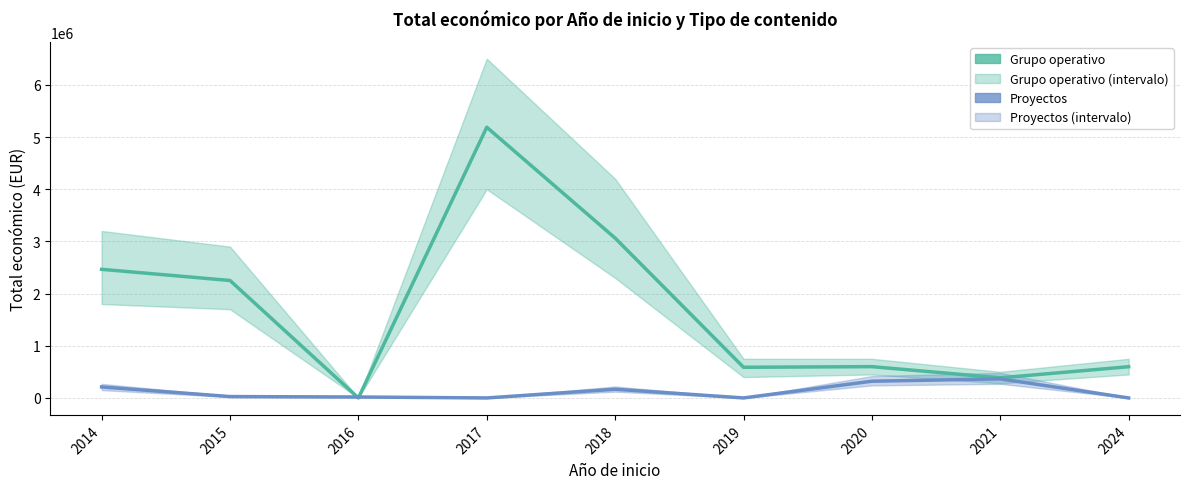

What is the difference between the Proyectos values at 2021 and 2024?

365045